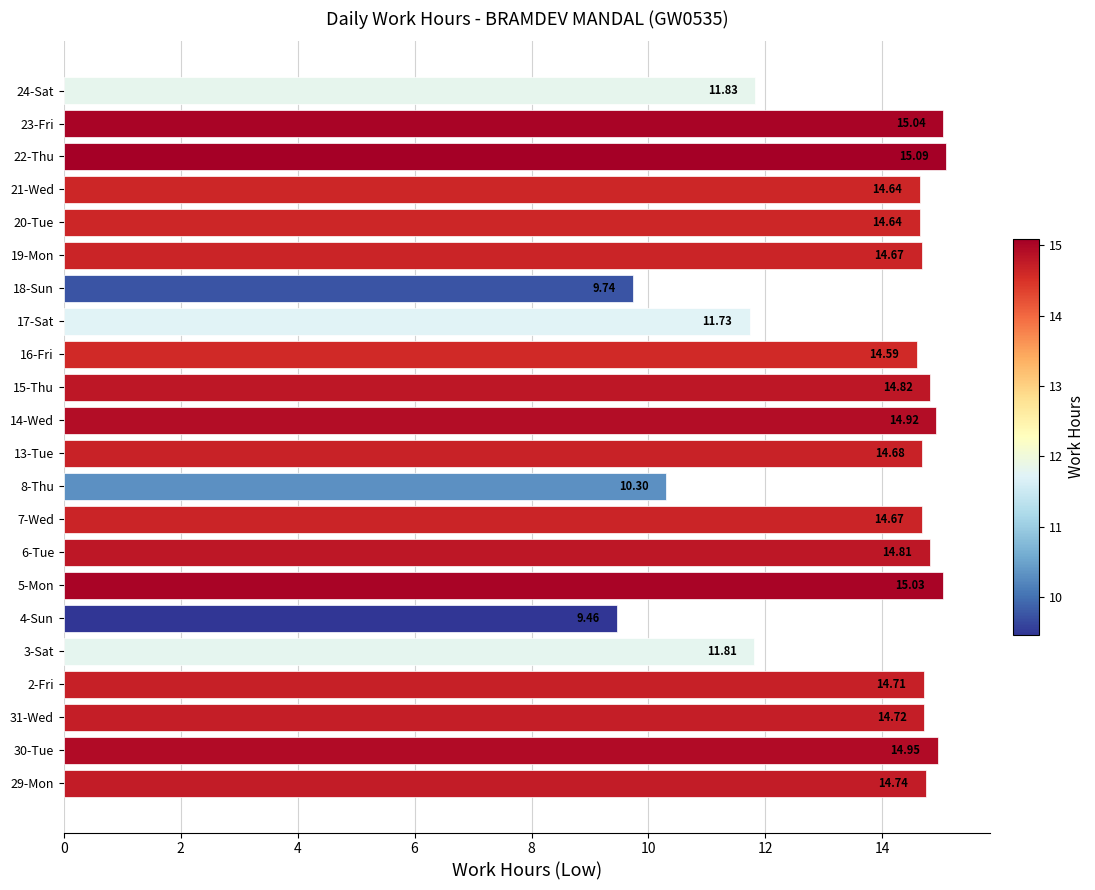

What is the sum of all values?

301.6